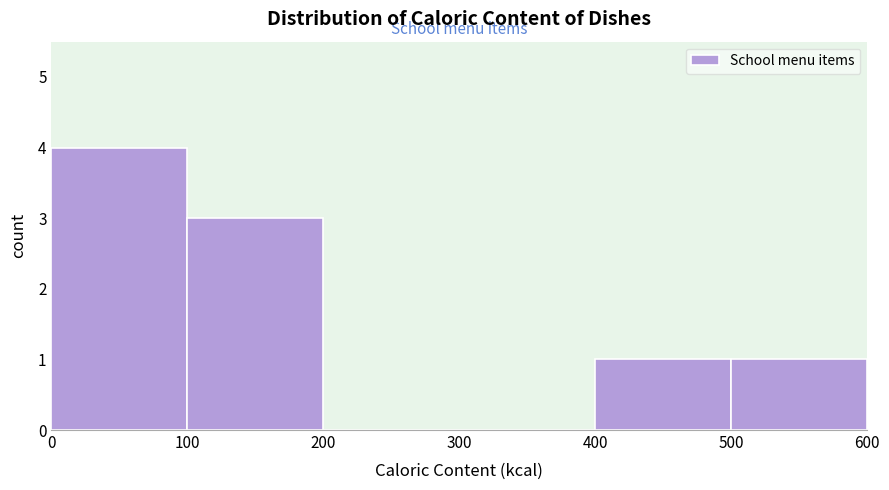

Reading left to right, transcribe this chart: for each bar, give the range it covers on the x-axis and its height. The values are not printed on the chart, so give them approximately, as read against the axis.

0 to 100: 4
100 to 200: 3
200 to 300: 0
300 to 400: 0
400 to 500: 1
500 to 600: 1